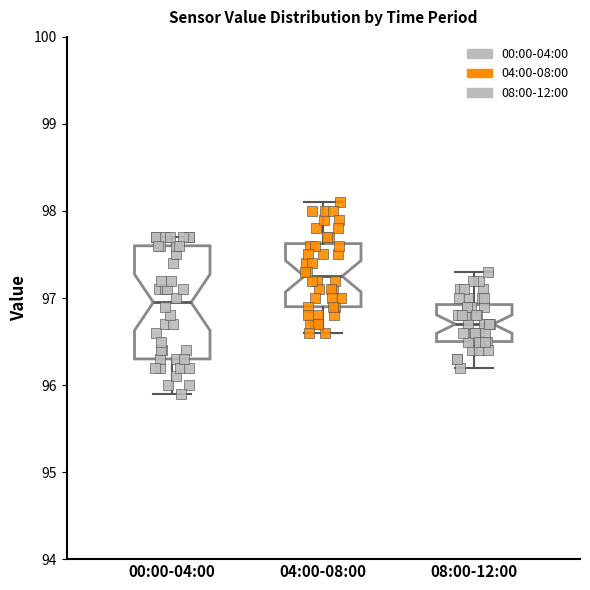

Which box's median line is the lowest?

08:00-12:00